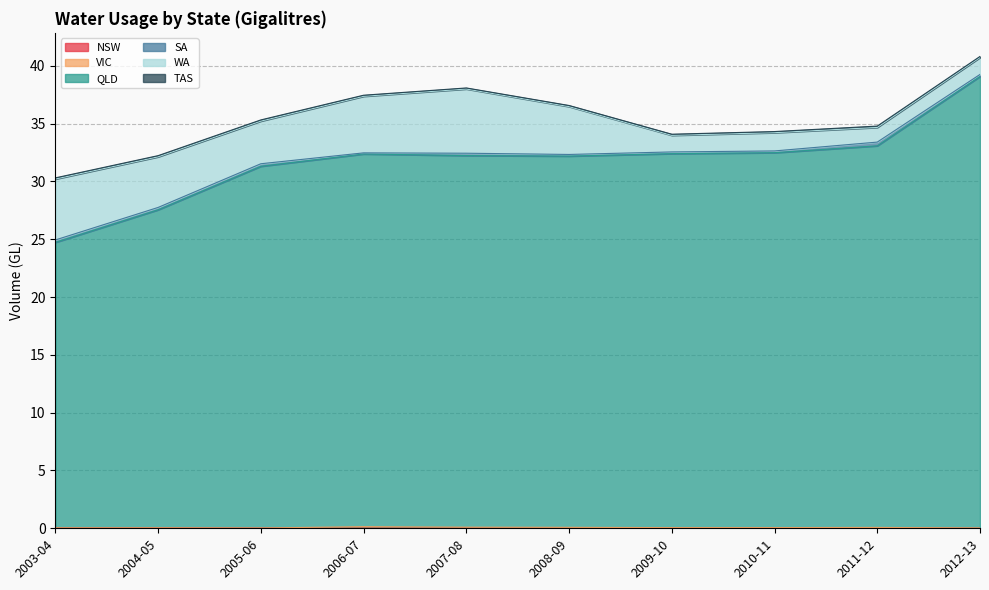

At which category does TAS reach its first local peak?

2005-06